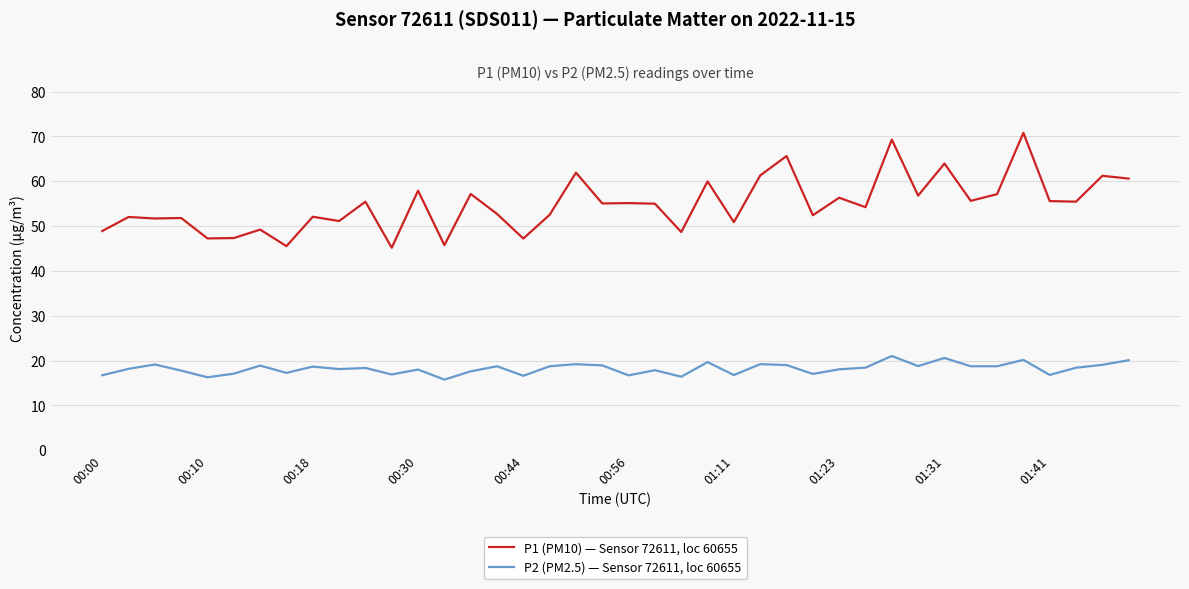

What is the maximum value for P2 (PM2.5) — Sensor 72611, loc 60655?

21.0